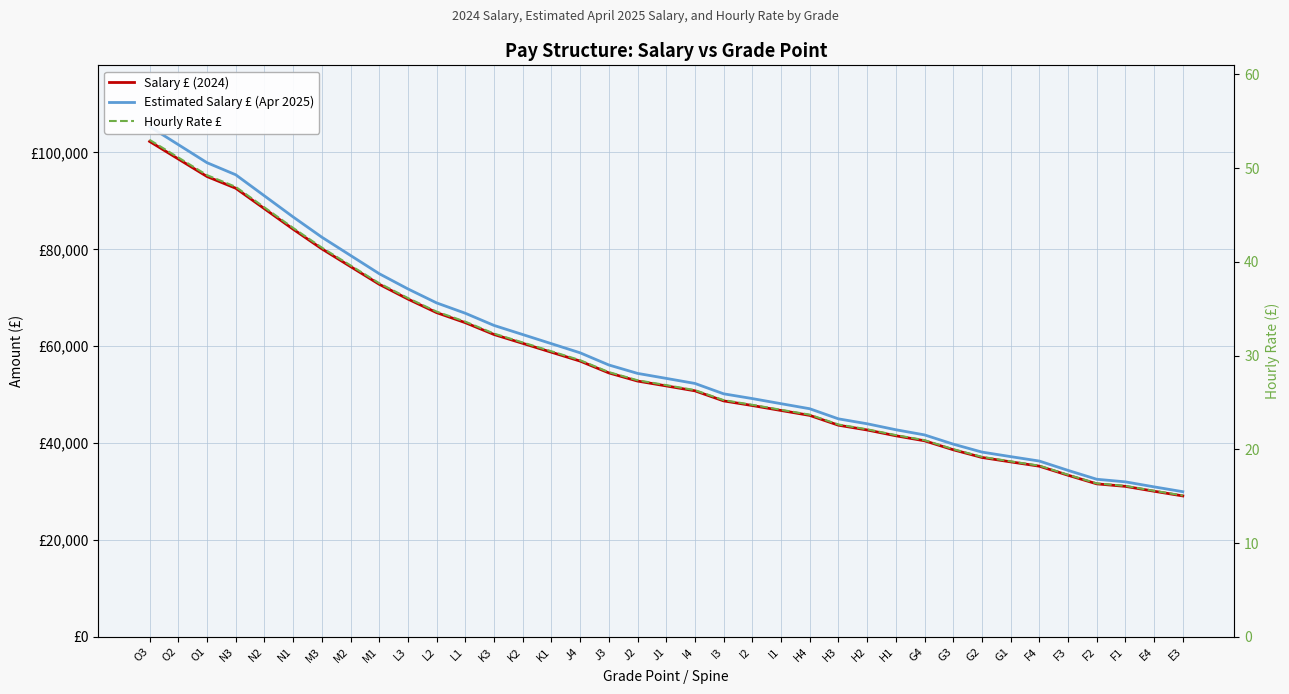

True or false: Salary £ (2024) and Hourly Rate £ intersect in this chart.

False